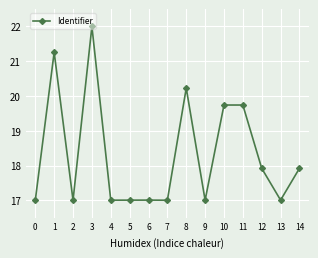

Does the chart display data point markers on the line(s)?

Yes